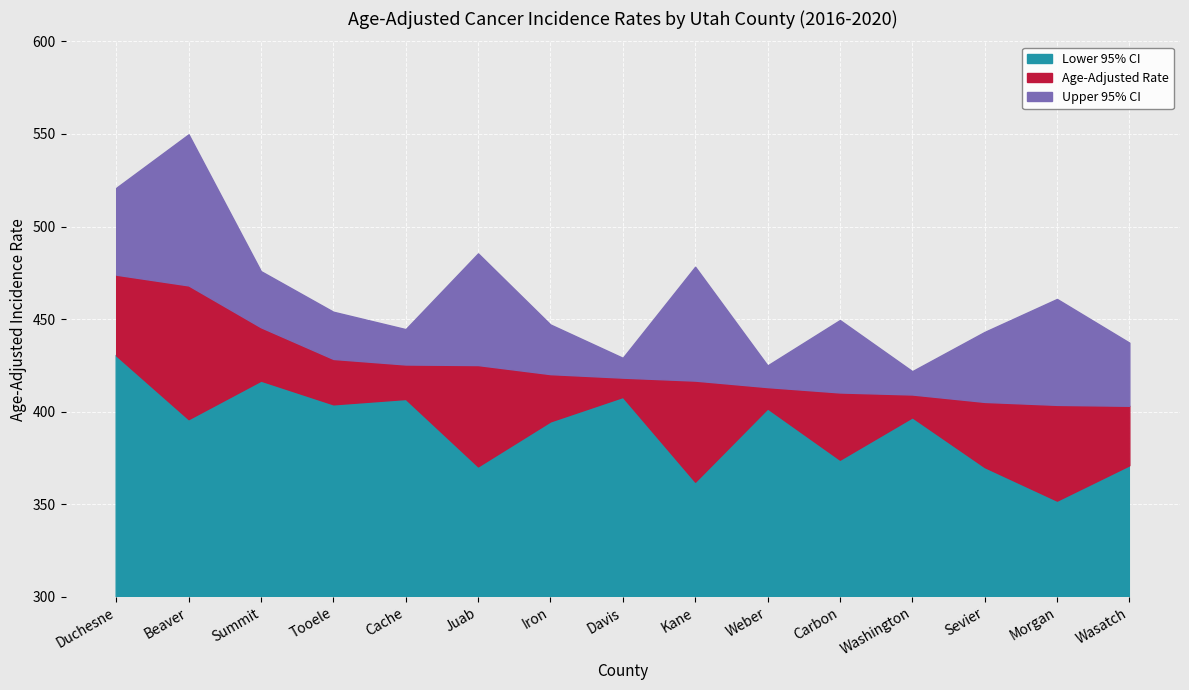

Reading left to right, what are all the values shown in this chart?

Age-Adjusted Rate: Duchesne=474.0	Beaver=468.2	Summit=445.6	Tooele=428.5	Cache=425.5	Juab=425.2	Iron=420.3	Davis=418.4	Kane=416.8	Weber=413.3	Carbon=410.4	Washington=409.3	Sevier=405.3	Morgan=403.7	Wasatch=403.2
Lower 95% CI: Duchesne=430.4	Beaver=396.0	Summit=416.8	Tooele=404.0	Cache=406.9	Juab=370.5	Iron=394.8	Davis=408.0	Kane=362.2	Weber=401.8	Carbon=374.1	Washington=397.0	Sevier=370.1	Morgan=352.0	Wasatch=371.1
Upper 95% CI: Duchesne=520.9	Beaver=549.8	Summit=475.9	Tooele=454.0	Cache=444.6	Juab=485.5	Iron=447.1	Davis=429.1	Kane=478.3	Weber=425.0	Carbon=449.5	Washington=421.9	Sevier=443.1	Morgan=460.9	Wasatch=437.3